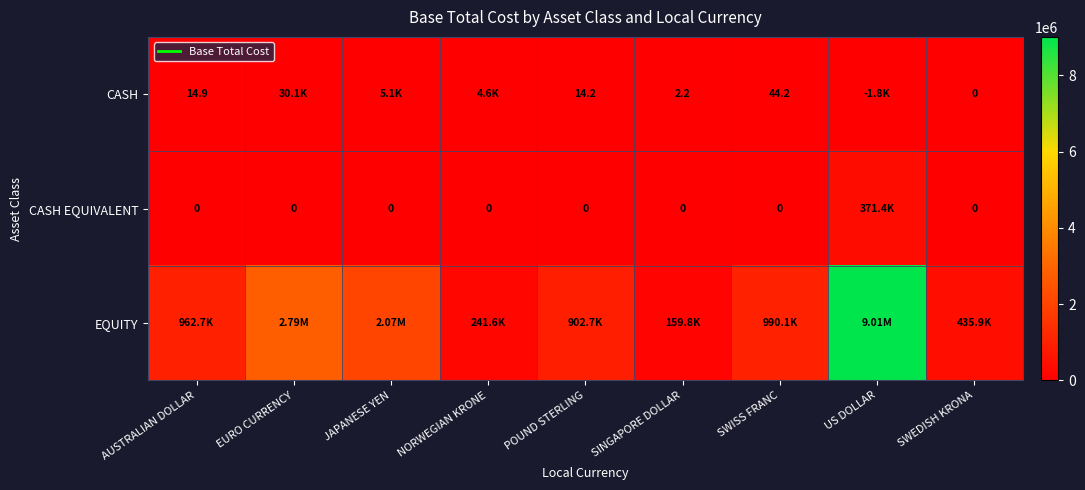

What is the difference between the second highest and second lowest values in the CASH series?

5088.1